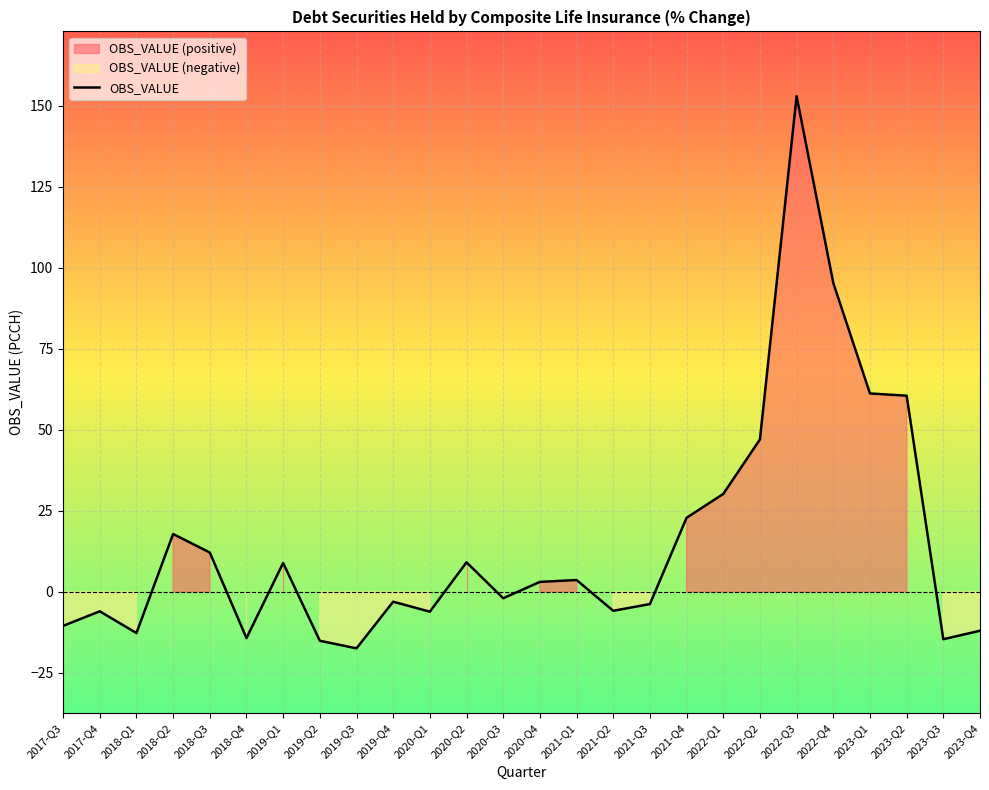

What is the average value?

15.4